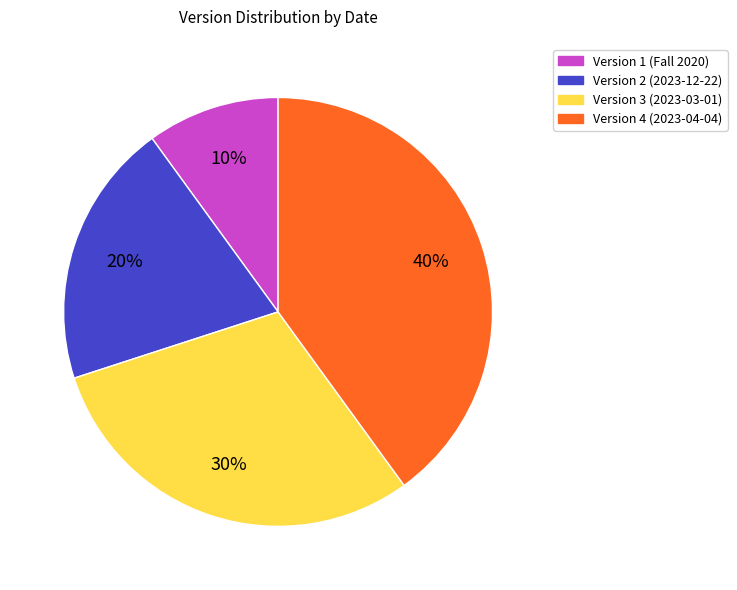

Does Version 2 (2023-12-22) account for over 50% of the chart?

No